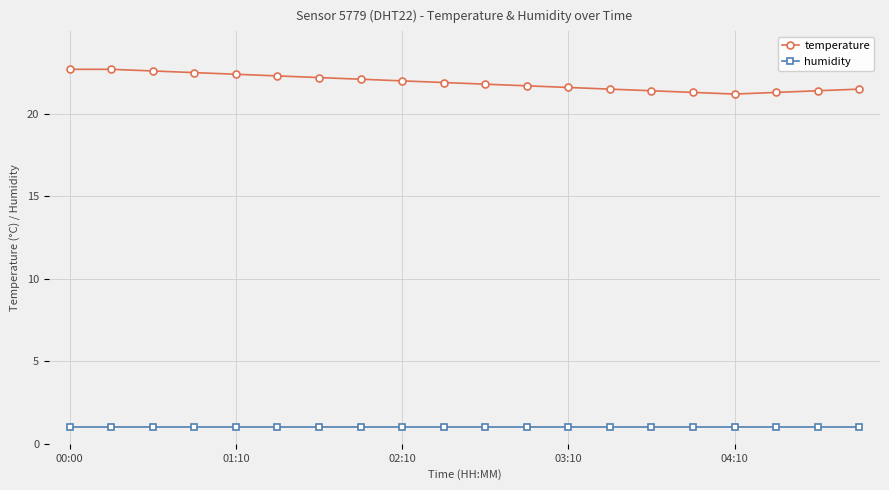

What is the minimum value for temperature?

21.2